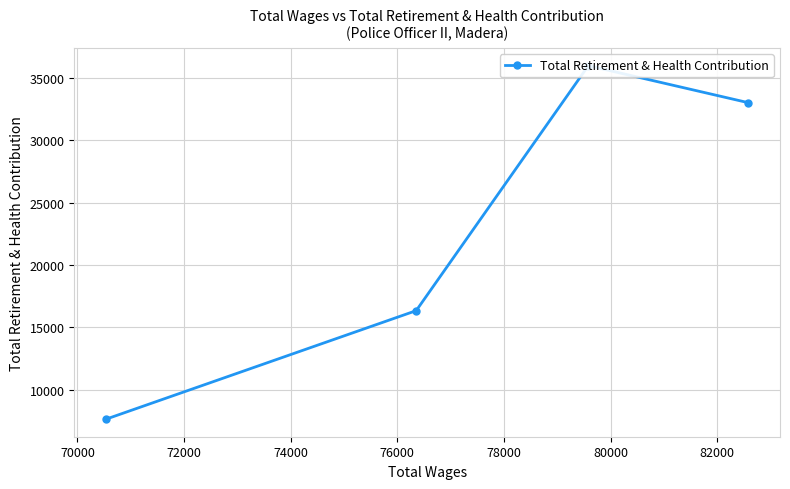

What is the difference between the maximum and minimum values?

28325